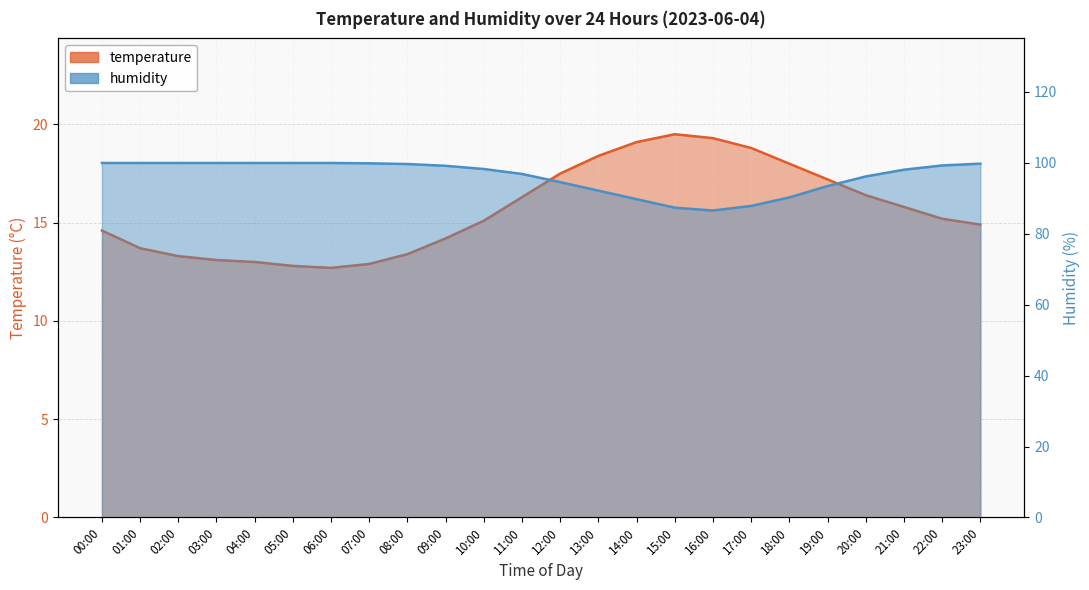

What is the label of the 4th point from the left?

03:00